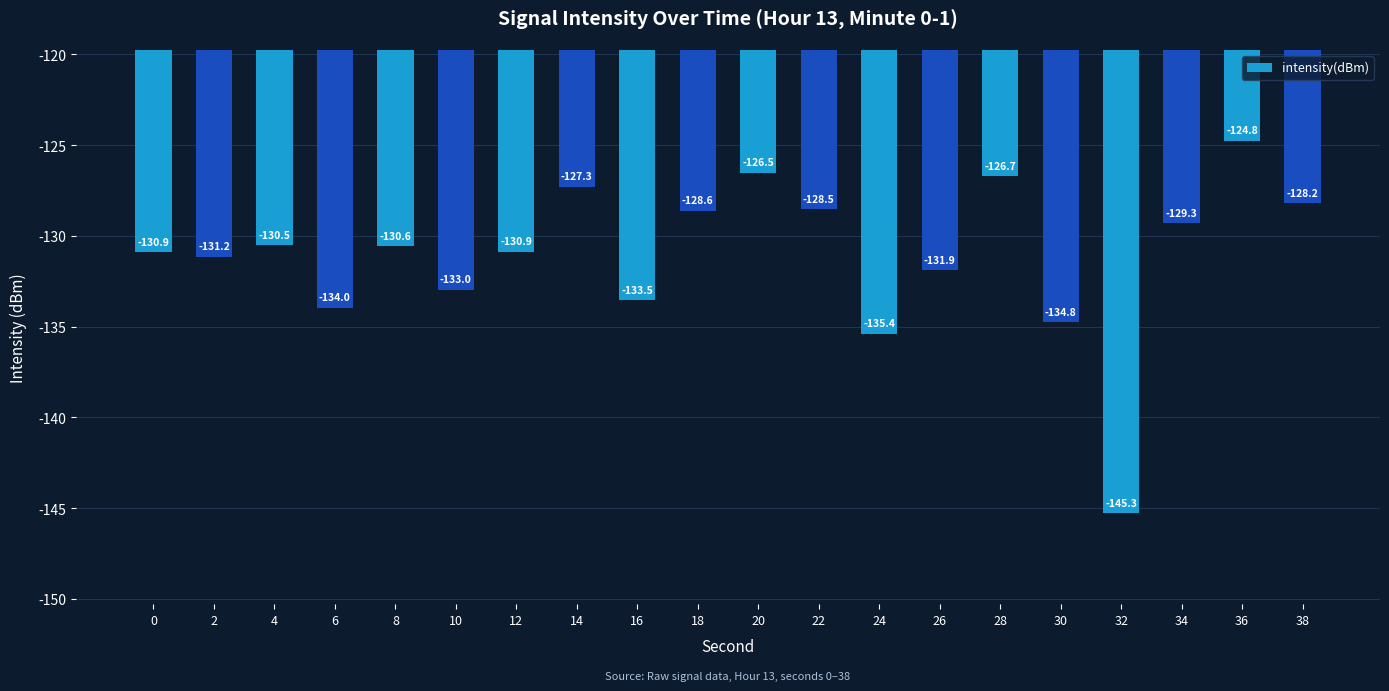

What value does the data have at 36?

-124.8